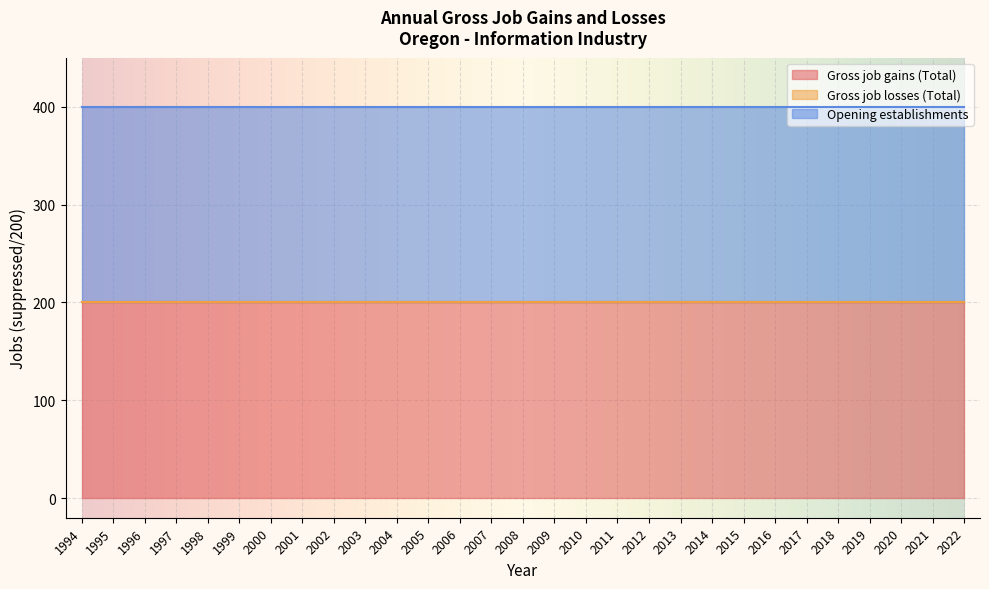

At how many categories does at least one series exceed 130?

29